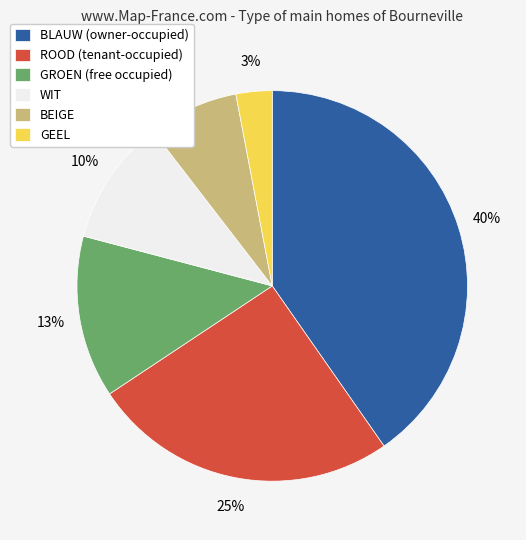

What is the largest slice in the pie chart?

BLAUW